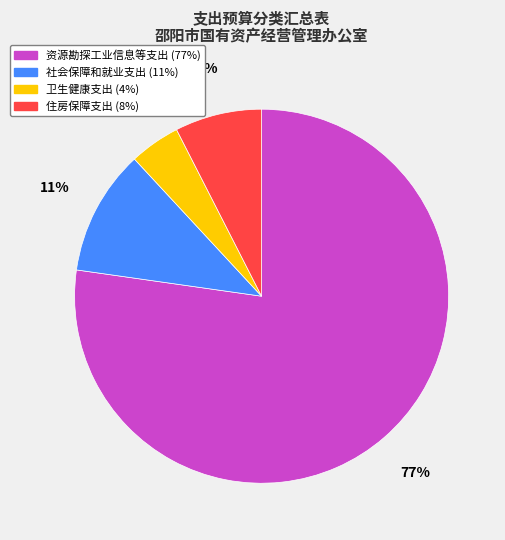

To the nearest percent, what portion does 卫生健康支出 represent?

4%